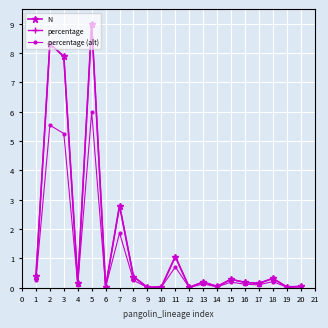

Is it true that N equals 0.3 at 18?

True